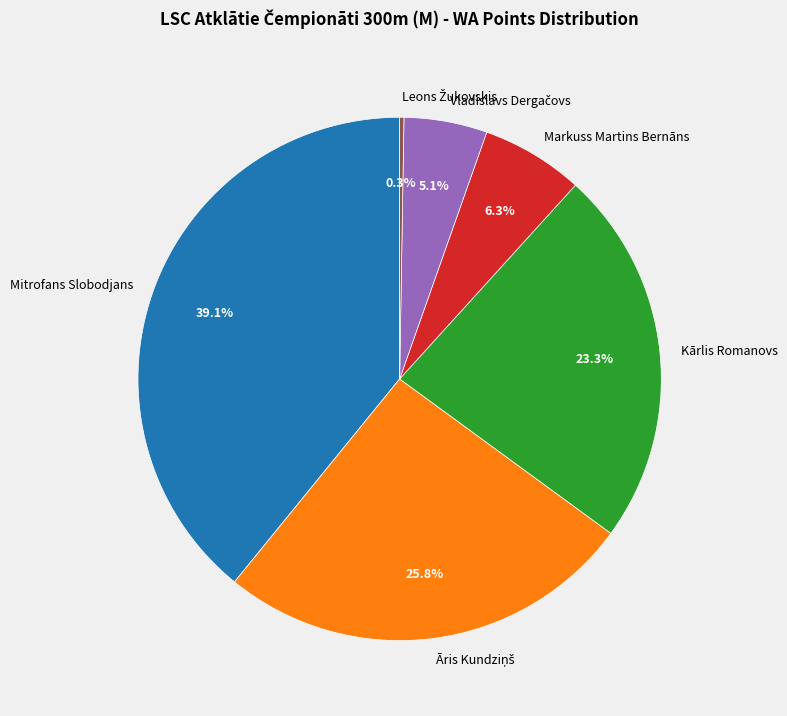

How much of the chart is everything except Kārlis Romanovs?

76.7%